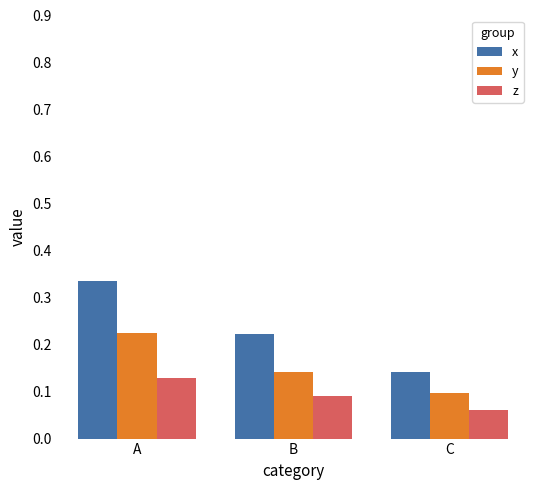

What is the sum of all x values?

0.7